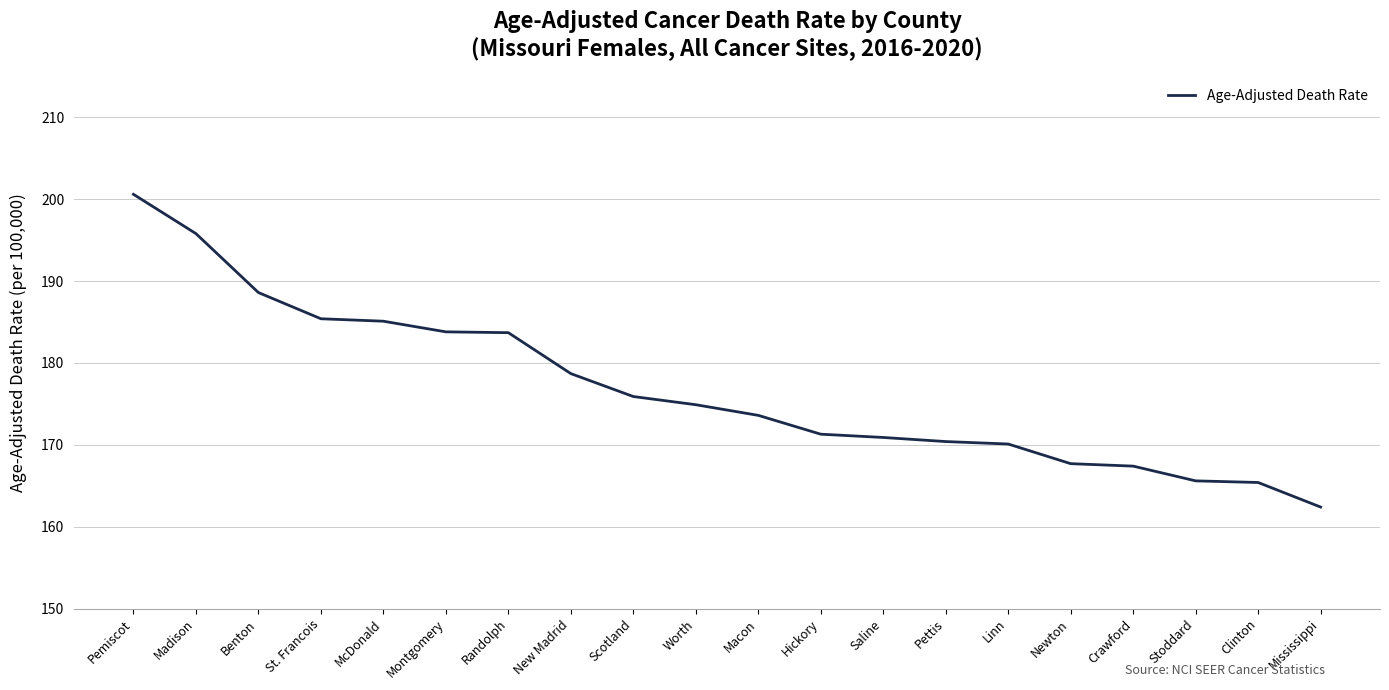

Is it true that the value at Mississippi is 162.4?

True